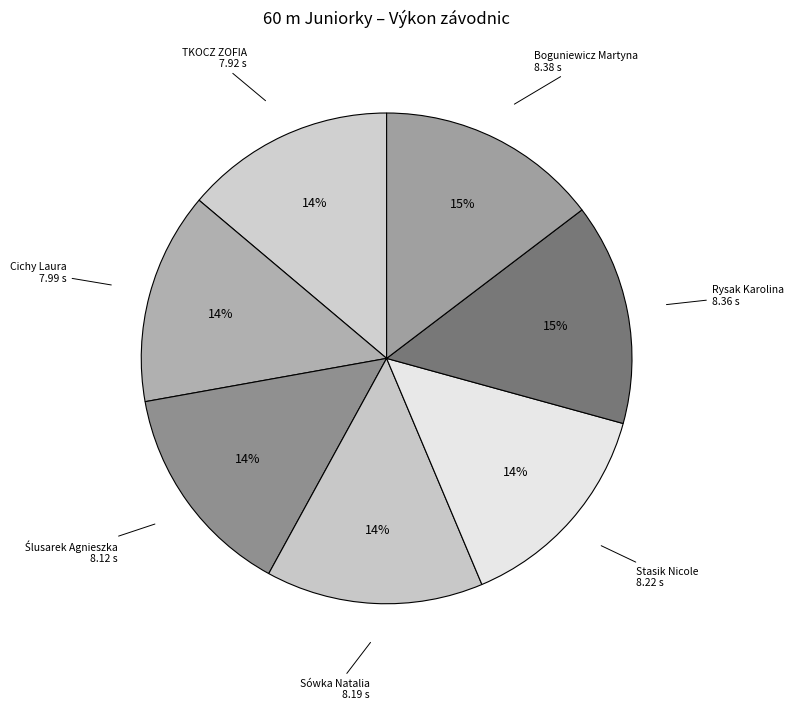

Count the number of slices in the pie.

7